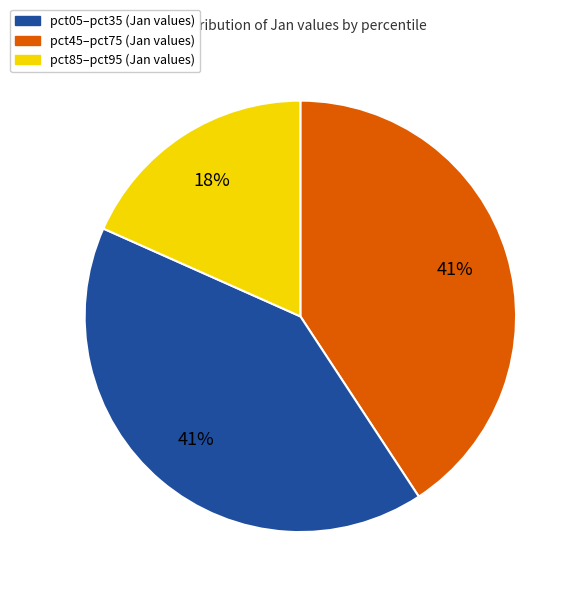

Does any single category account for the majority?

No